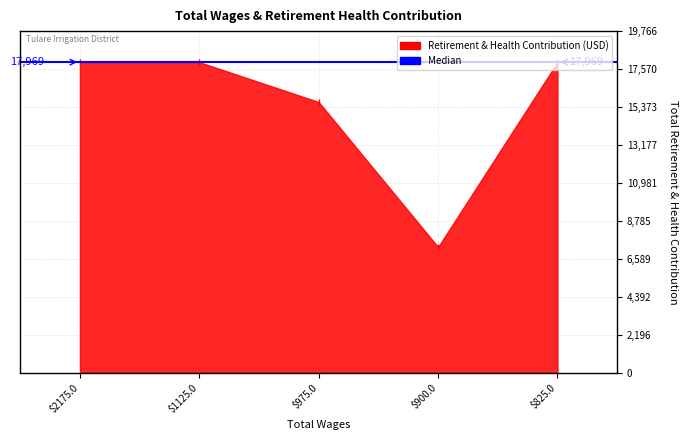

What is the ratio of the value at 825.0 to the value at 2175.0?

1.0